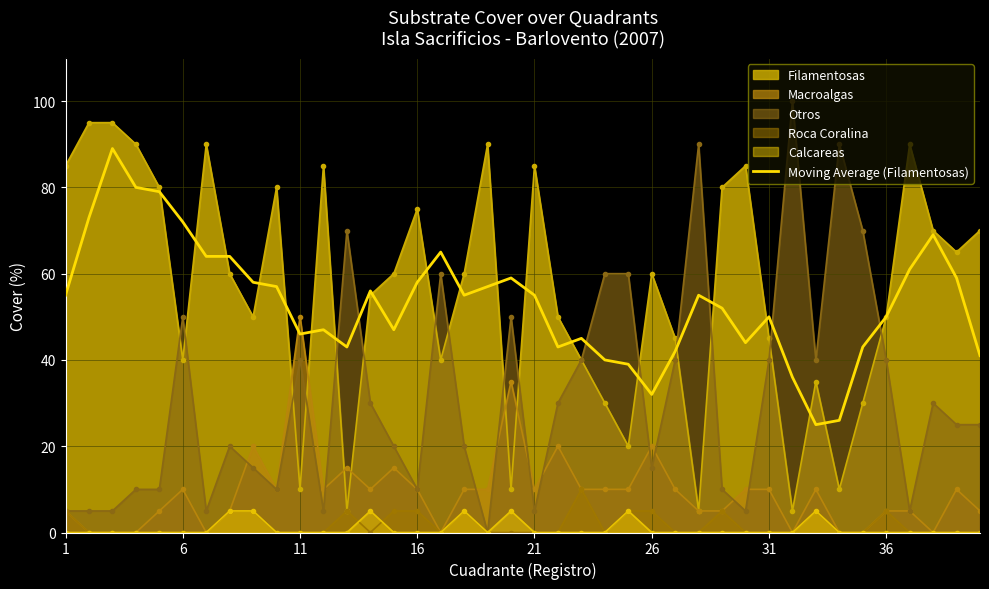

What is the highest value of the Calcareas series?

5